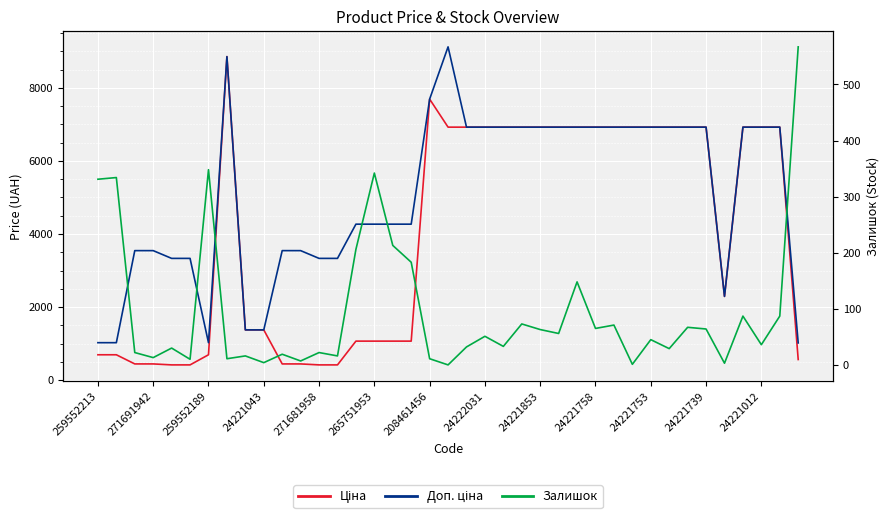

List the series in order of their overall mean, highest first.

Доп. ціна, Ціна, Залишок